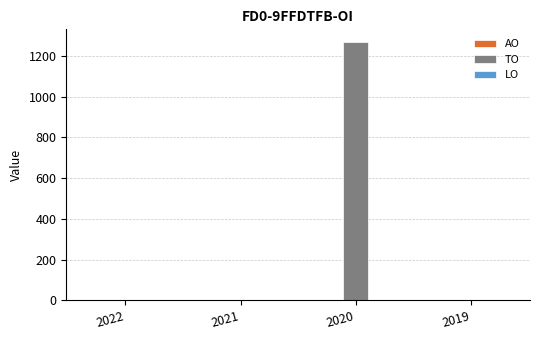

True or false: the data shows 0 at 2021.

True